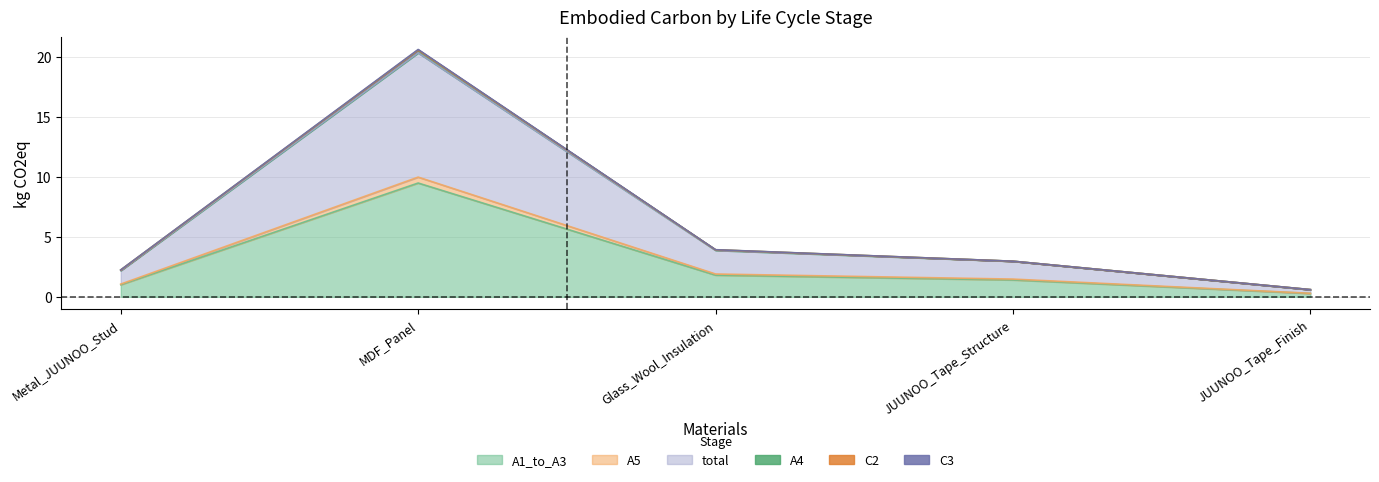

The value of A1_to_A3 at Metal_JUUNOO_Stud is 1.0. True or false?

True